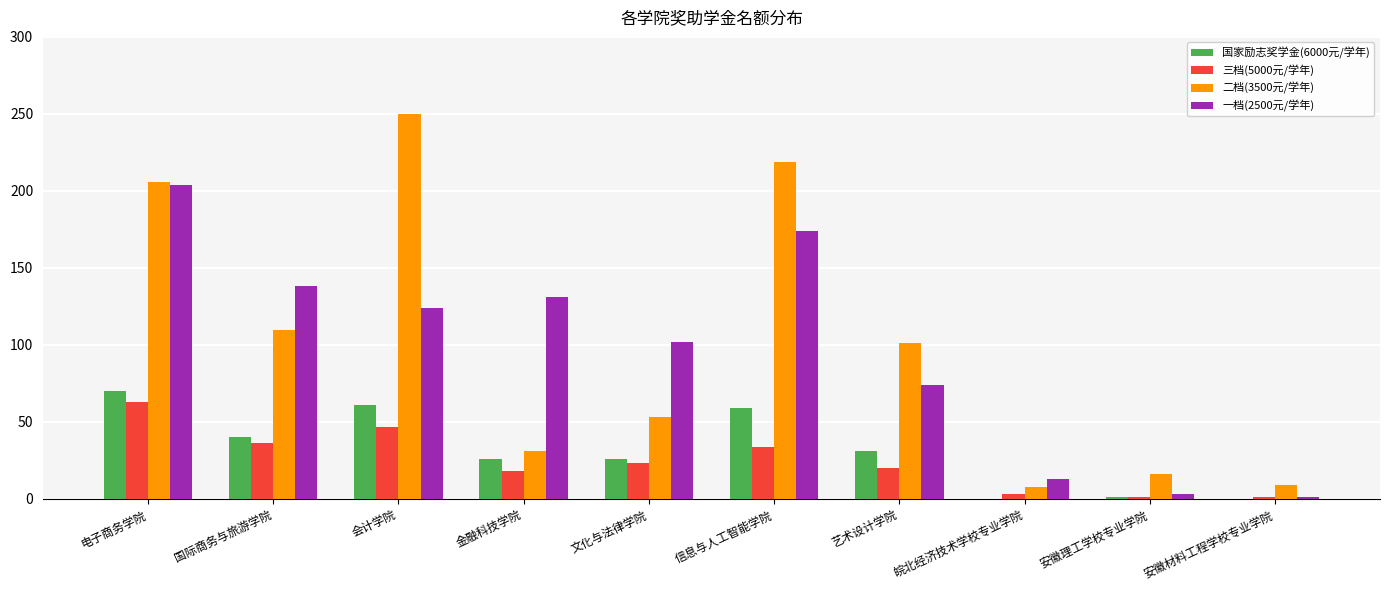

How many groups of bars are there?

10